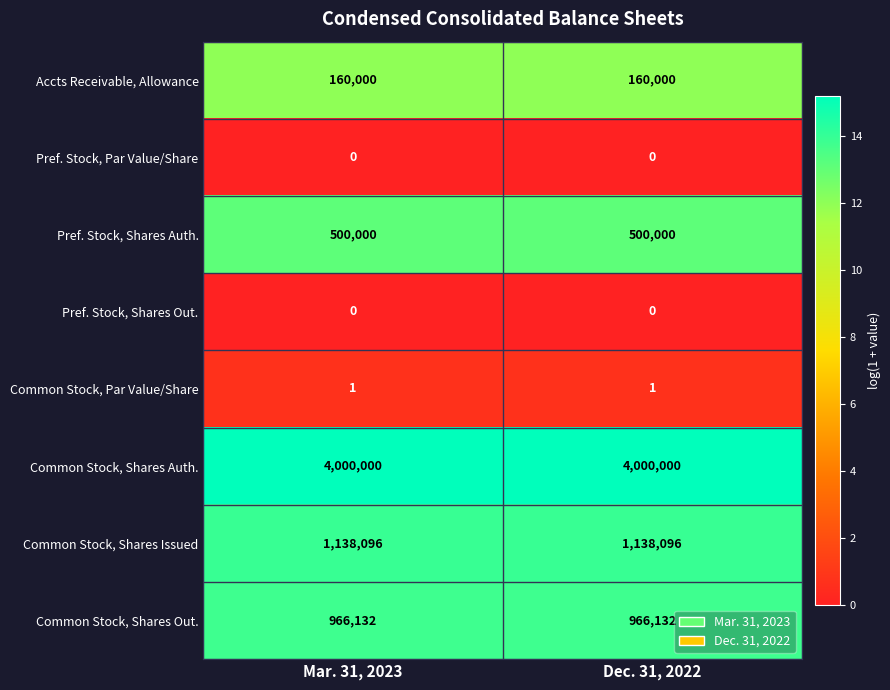

What is the spread (max minus min) of values at Dec. 31, 2022?

4000000